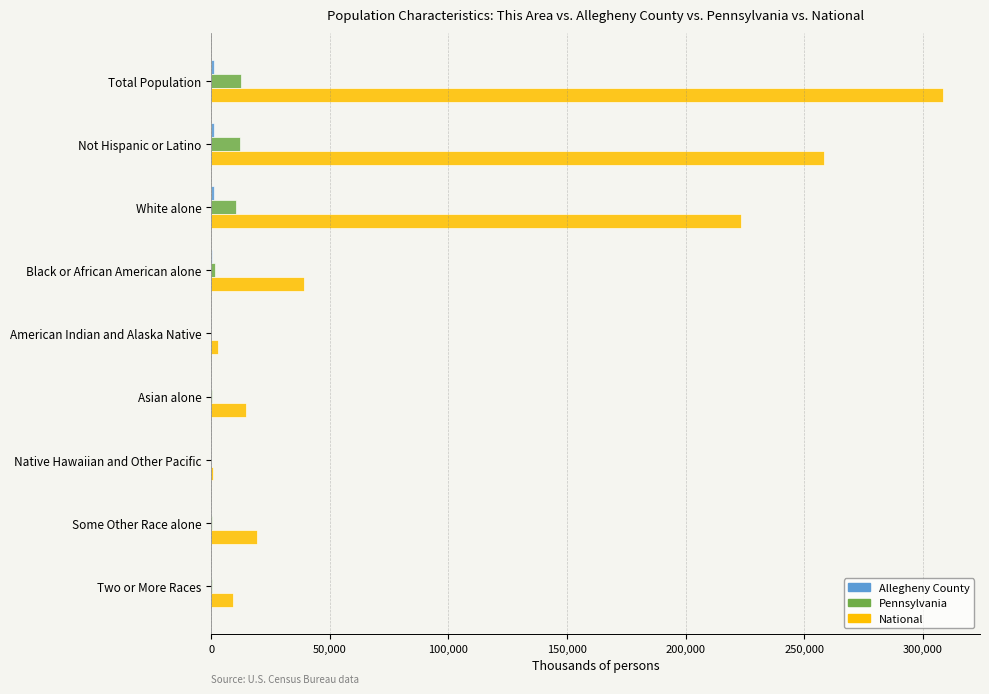

How many series are shown in this chart?

3